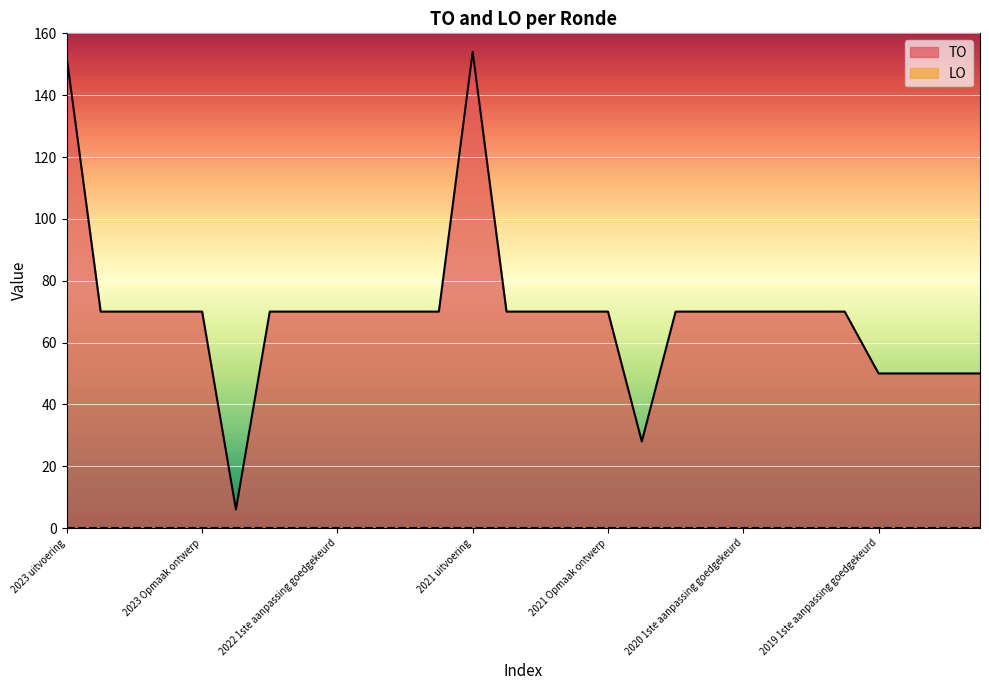

Which label corresponds to the largest value in the chart?

2021 uitvoering